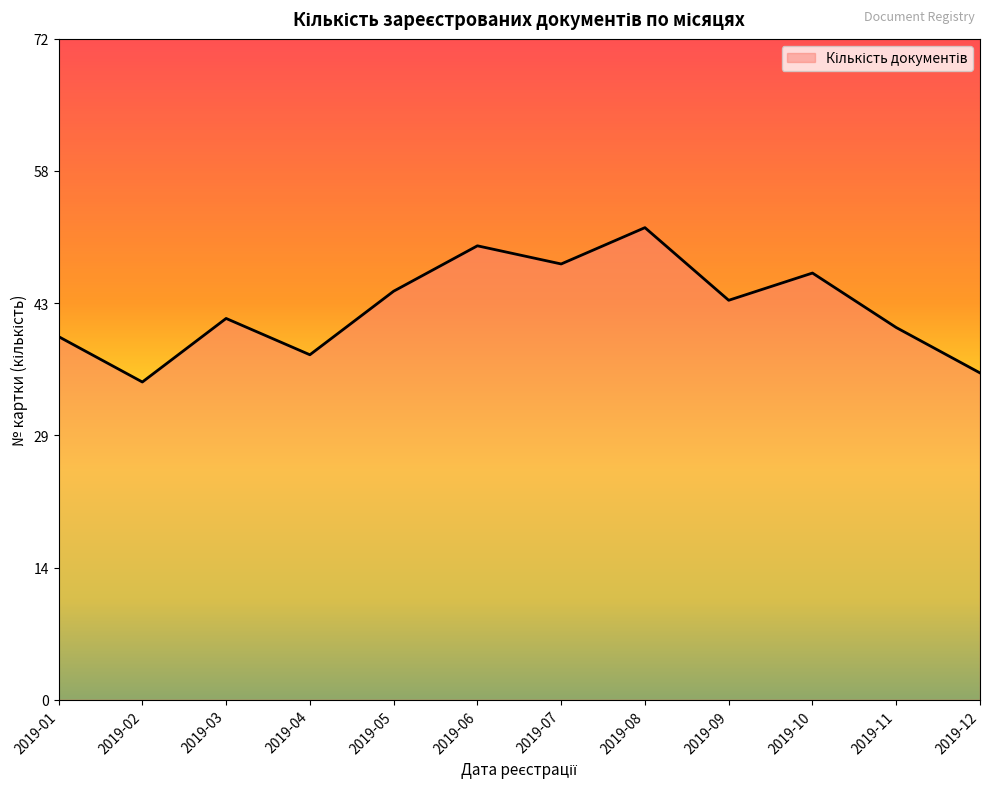

What is the sum of the values at 2019-10 and 2019-06?

97